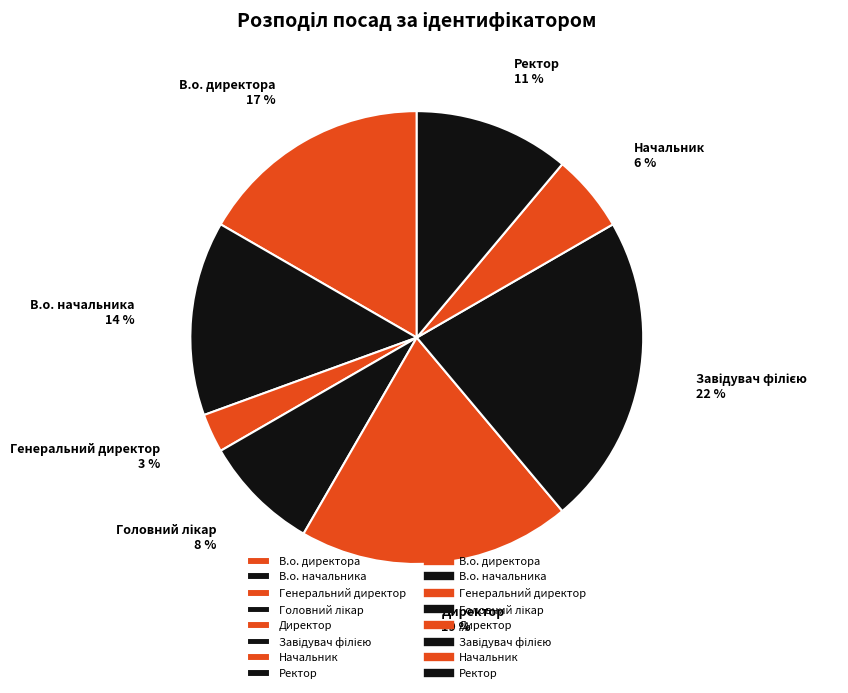

True or false: Генеральний директор accounts for 14% of the total.

False